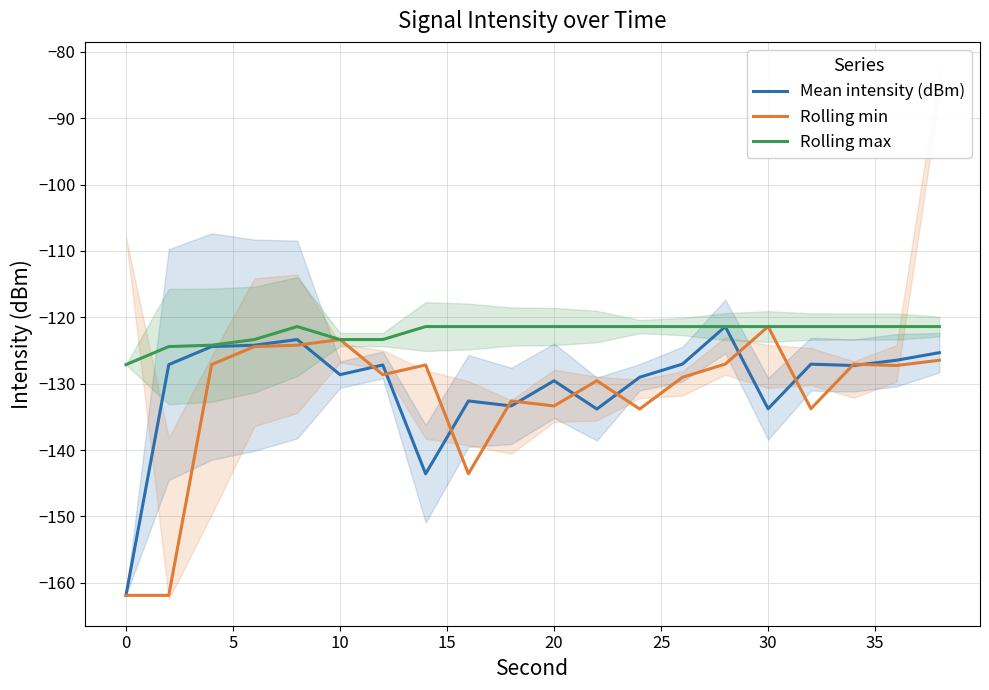

What is the minimum value for Rolling max?

-127.1